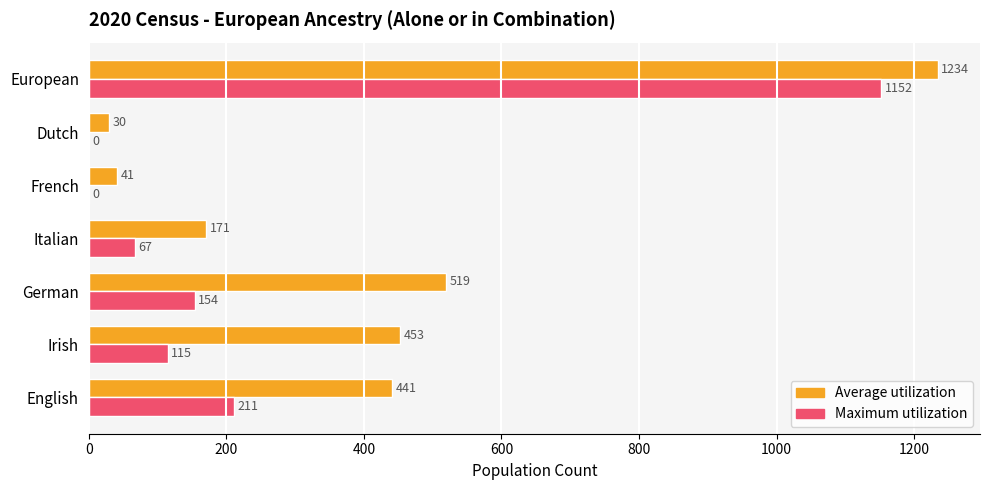

What is the total value across all series at Italian?

238